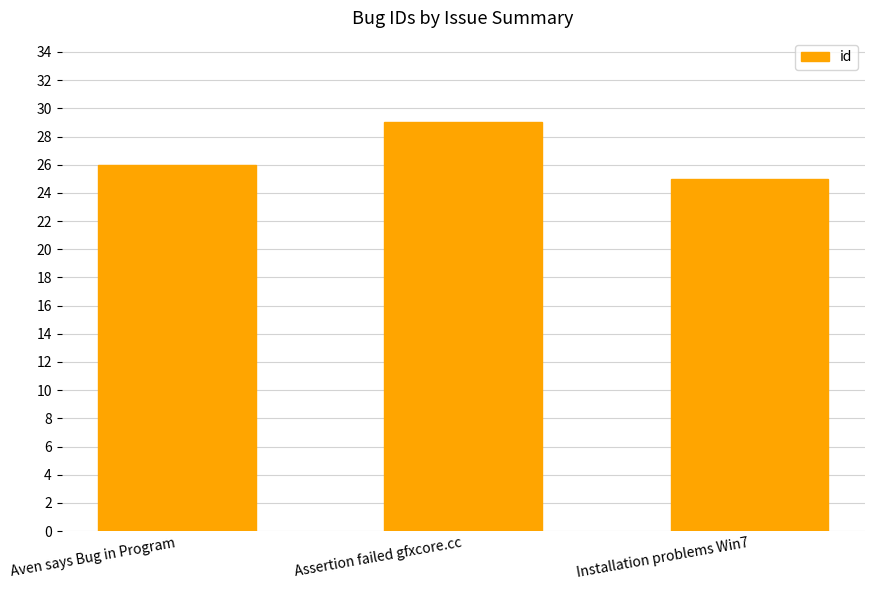

What is the difference between the values at Assertion failed gfxcore.cc and Aven says Bug in Program?

3